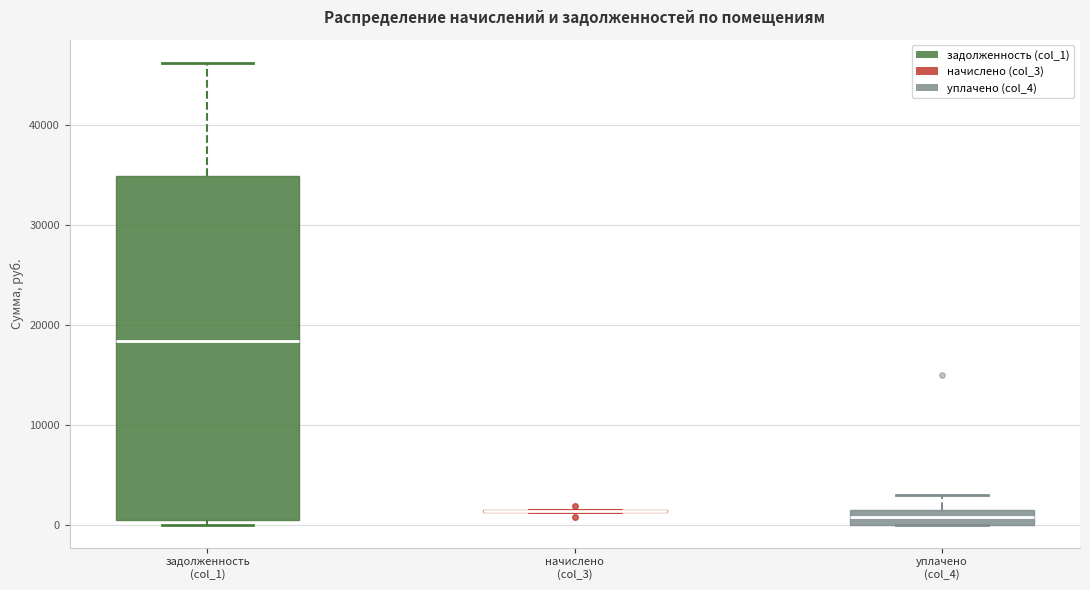

Where is the upper edge of the box for задолженность (col_1) on the y-axis? The values are not printed on the chart, so give them approximately, as read against the axis.

35000